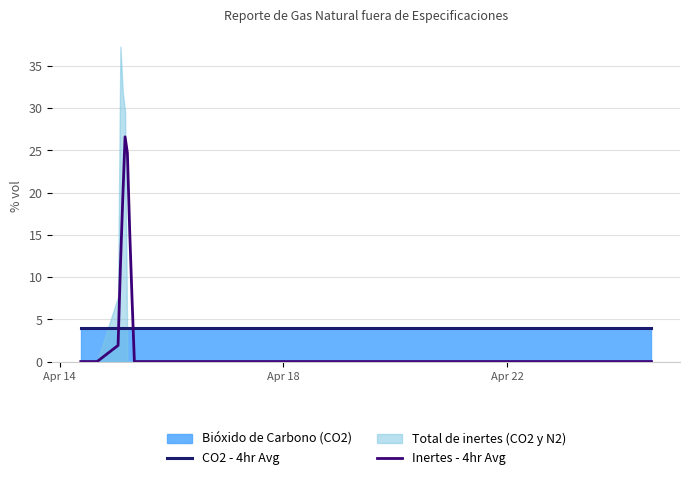

What is the minimum value for CO2 - 4hr Avg?

4.0